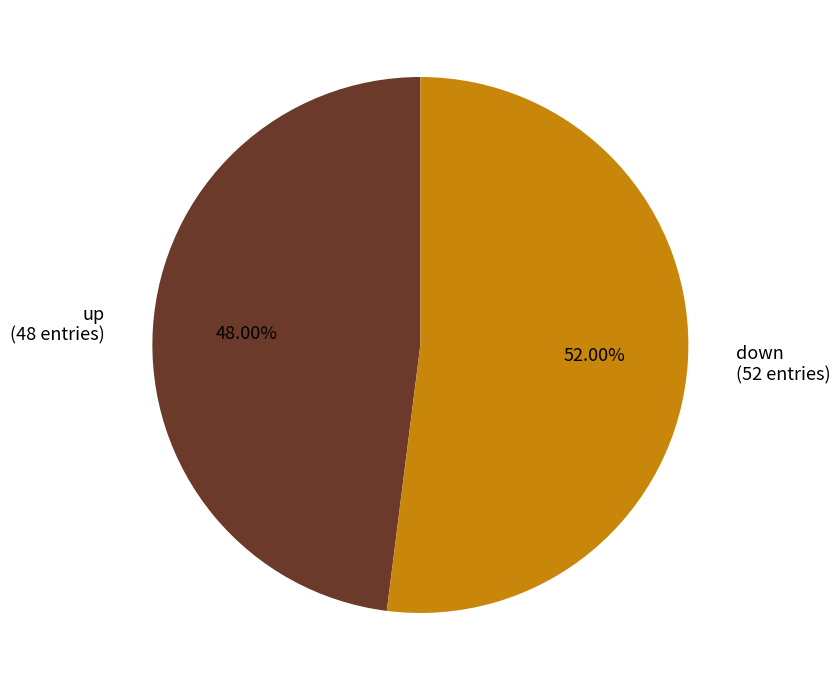

What is the largest slice in the pie chart?

down